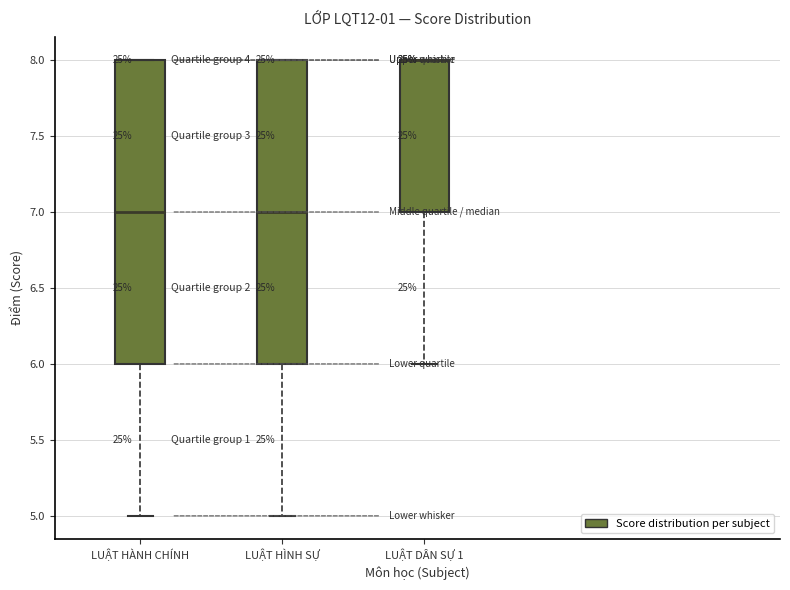

Reading left to right, read every box against the y-axis: the position of its median line, the range the box covers, and the ends of its whiskers. The values are not printed on the chart, so give them approximately, as read against the axis.

LUẬT HÀNH CHÍNH: median 7, box 6 to 8, whiskers 5 to 8
LUẬT HÌNH SỰ: median 7, box 6 to 8, whiskers 5 to 8
LUẬT DÂN SỰ 1: median 8 (drawn on the box's upper edge), box 7 to 8, whiskers 6 to 8